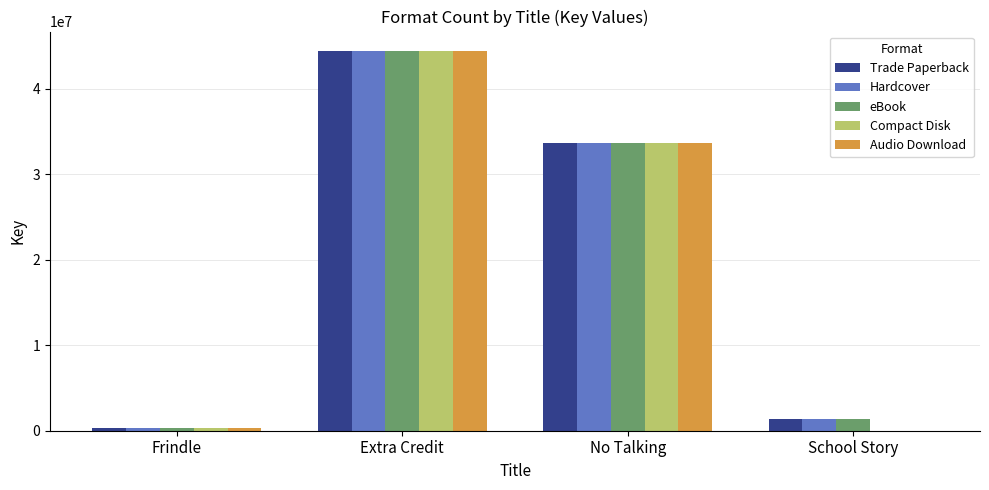

Reading left to right, list all the values displayed in this chart.

Trade Paperback: 336458	44494298	33633402	1427570
Hardcover: 336458	44494298	33633402	1427570
eBook: 336458	44494298	33633402	1427570
Compact Disk: 336458	44494298	33633402	0
Audio Download: 336458	44494298	33633402	0